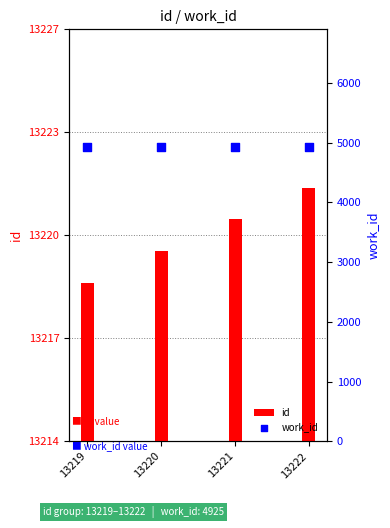

Which series has the largest Y range (max minus min)?

id